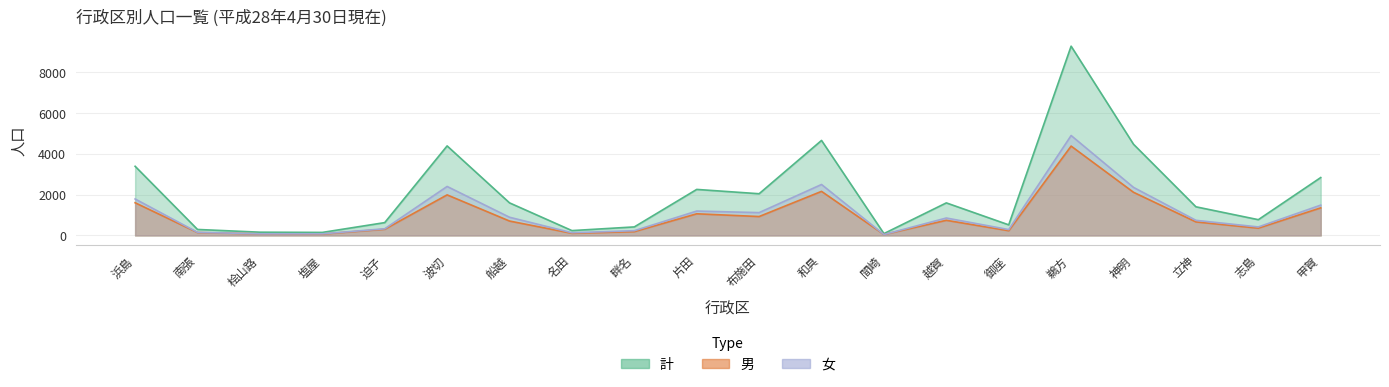

How many values in the 男 series are below 706?

10